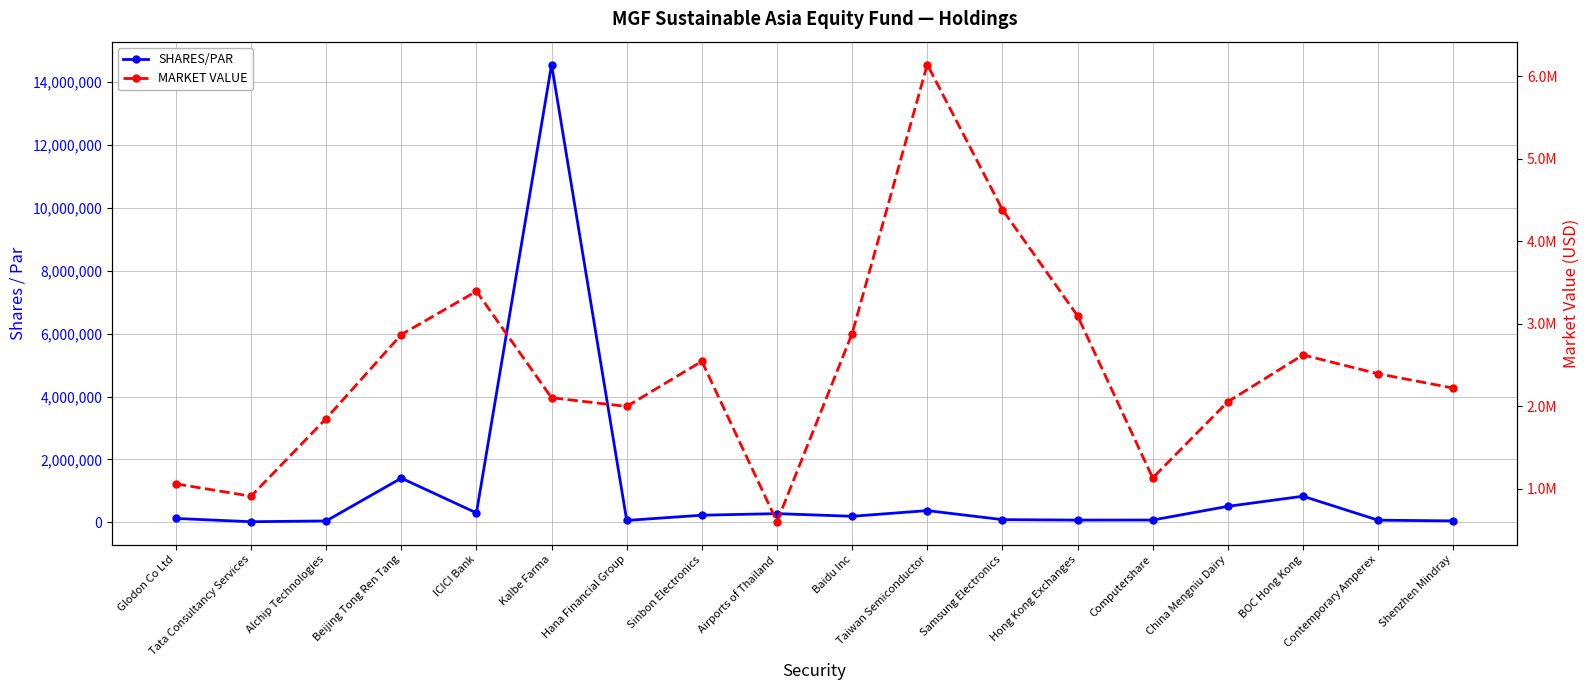

Where does the SHARES/PAR series first go above 195404?

Beijing Tong Ren Tang